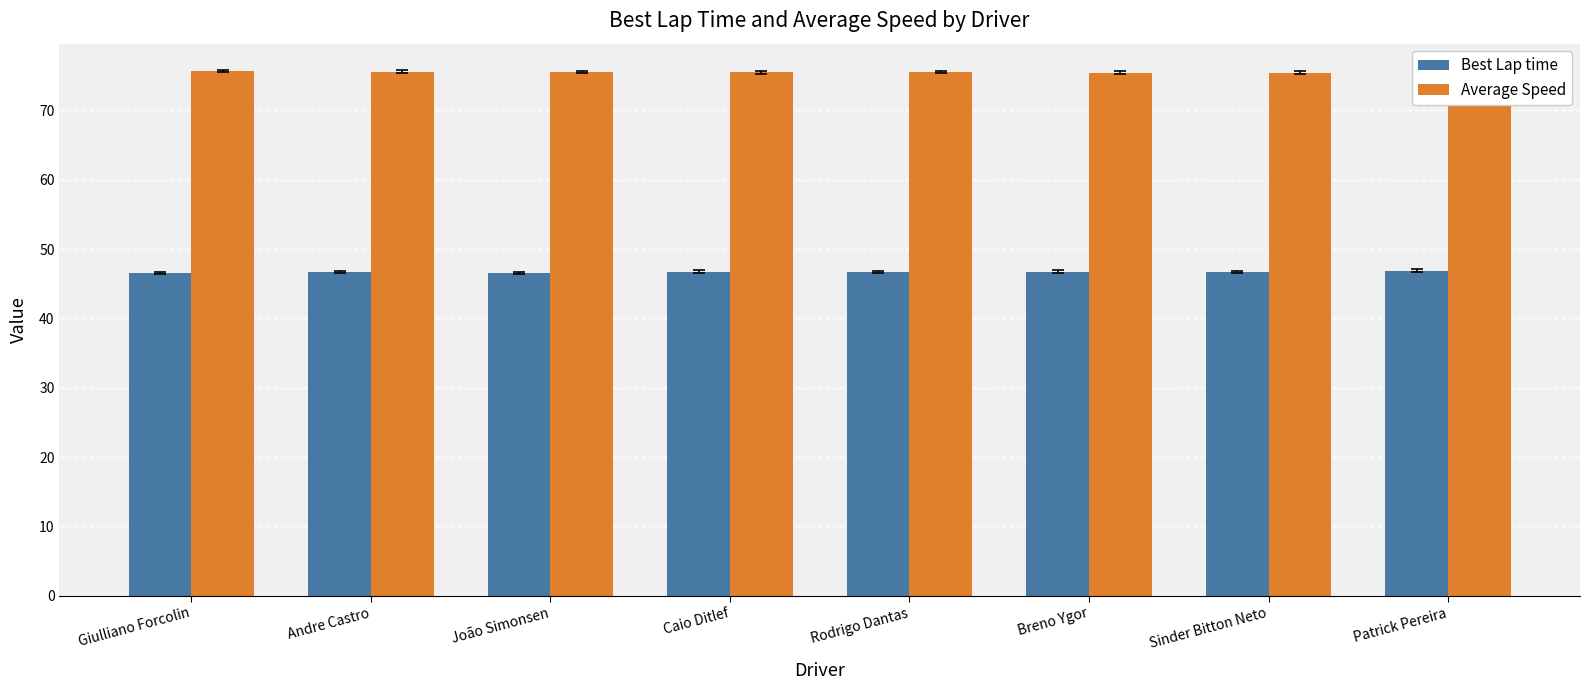

What is the spread (max minus min) of values at Rodrigo Dantas?

28.8